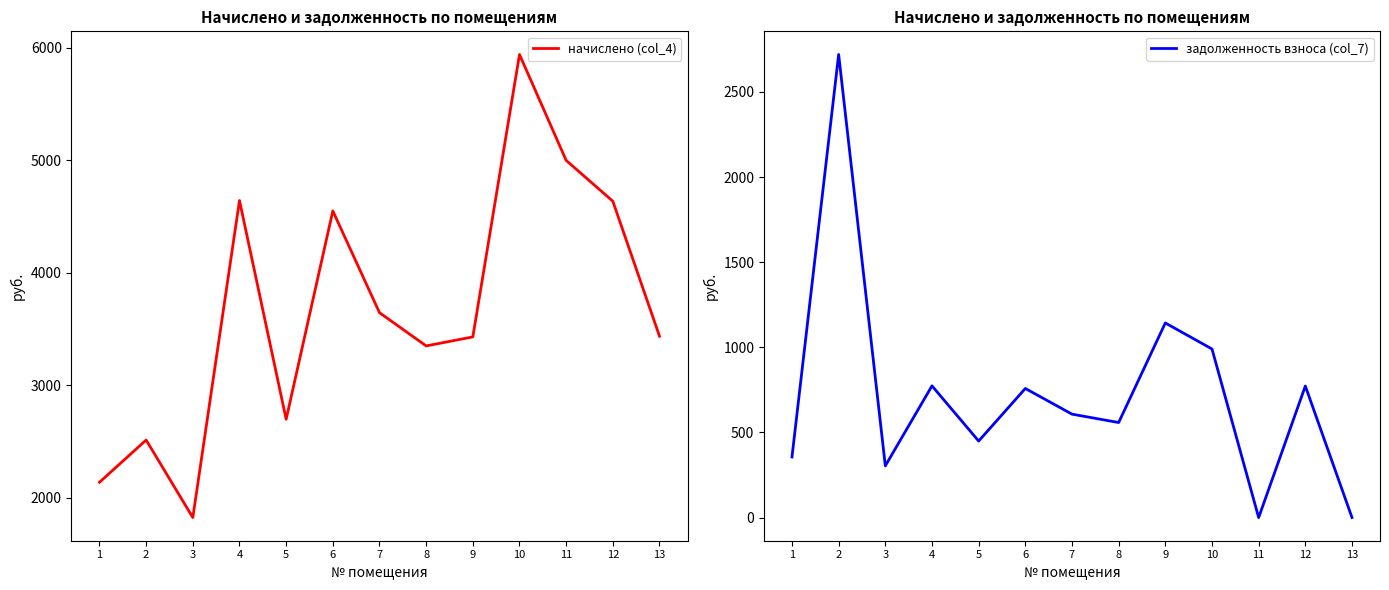

How many intersections are there between задолженность взноса (col_7) and начислено (col_4)?

2